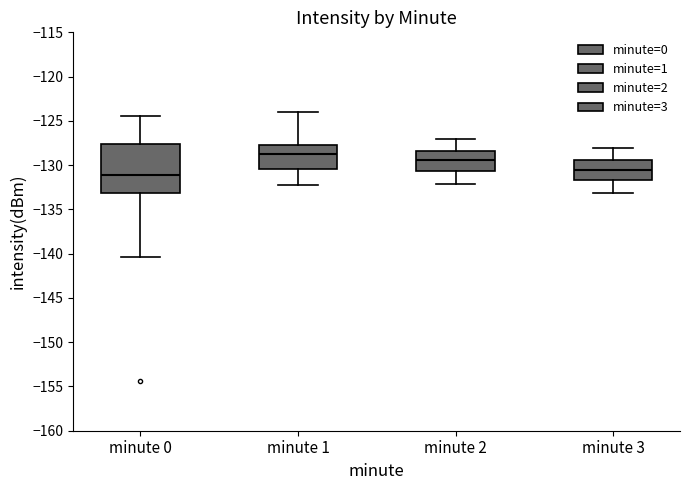

Reading left to right, transcribe this box plot: for each box, give where its median line is, the range the box spans, and where its two whiskers end, as read against the y-axis. The values are not printed on the chart, so give them approximately, as read against the axis.

minute 0: median -131.0, box -133.0 to -127.5, whiskers -140.5 to -124.5
minute 1: median -129.0, box -130.5 to -127.5, whiskers -132.0 to -124.0
minute 2: median -129.5, box -130.5 to -128.5, whiskers -132.0 to -127.0
minute 3: median -130.5, box -131.5 to -129.5, whiskers -133.0 to -128.0